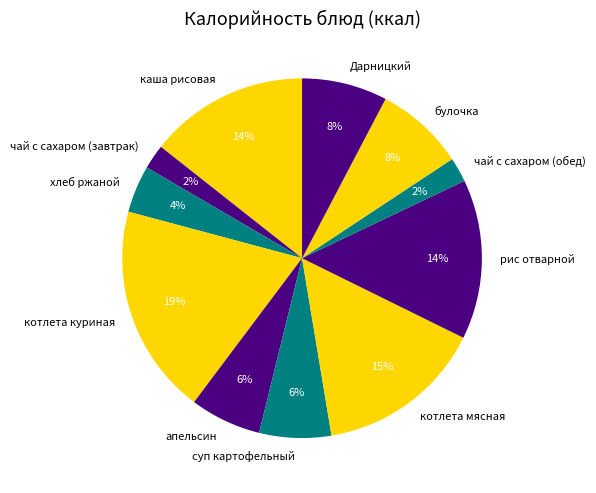

Is хлеб ржаной the majority of the pie?

No